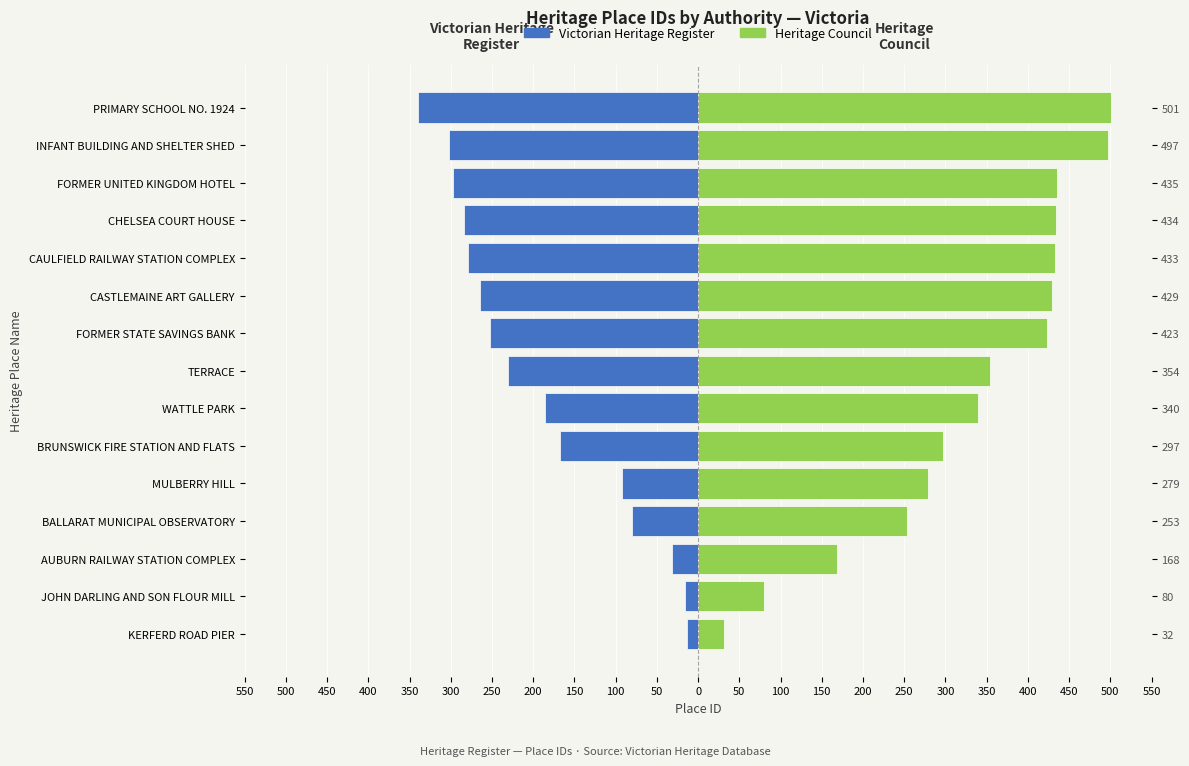

Which series changed the most between BALLARAT MUNICIPAL OBSERVATORY and CAULFIELD RAILWAY STATION COMPLEX?

Victorian Heritage Register